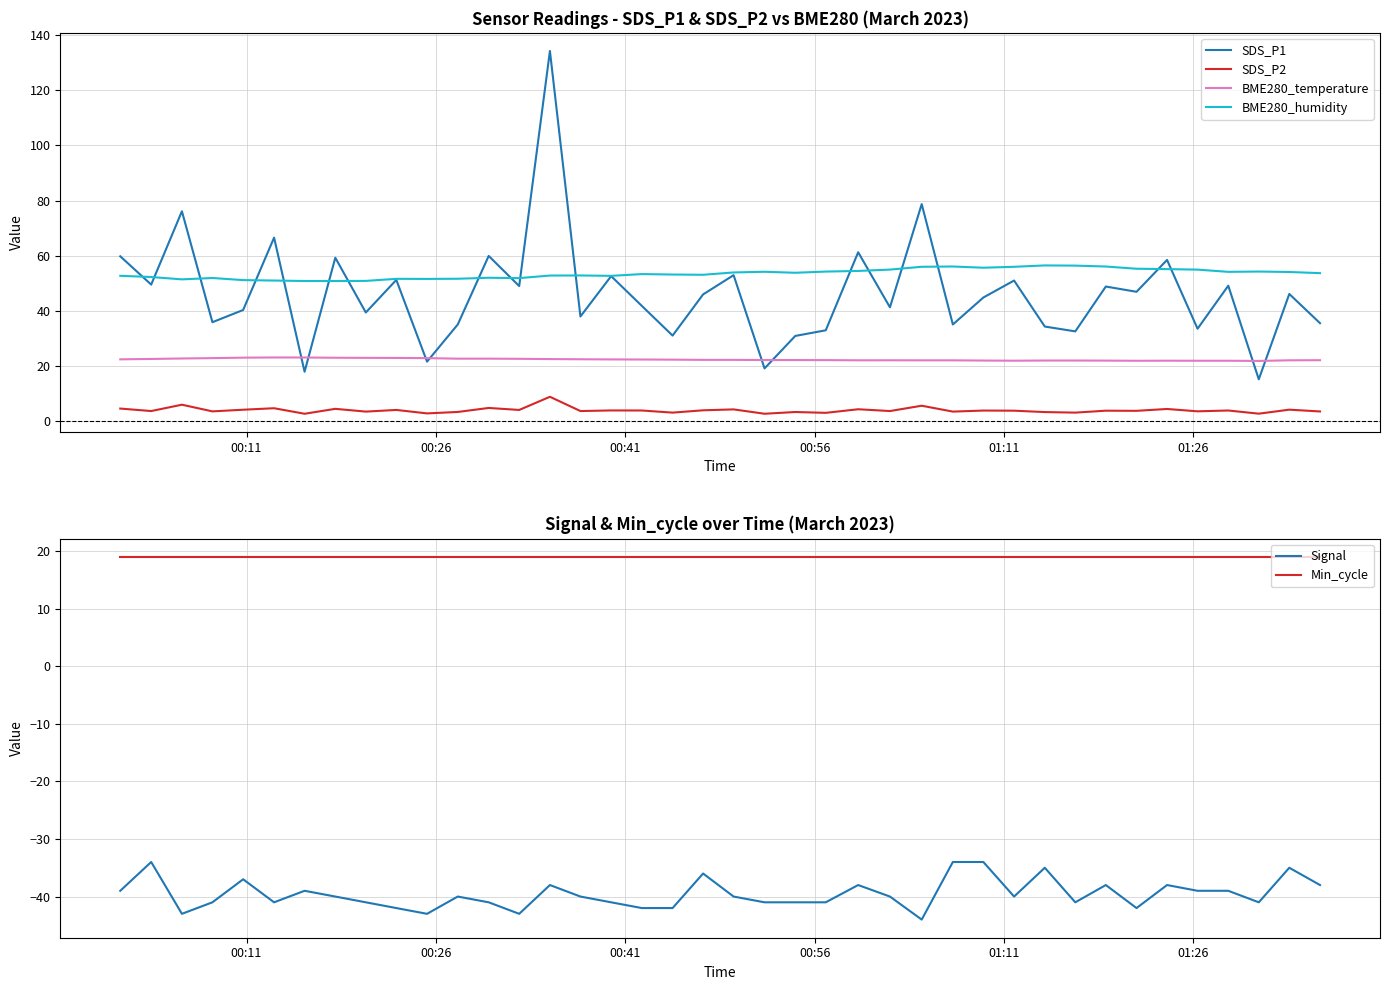

How many lines are shown in the chart?

6